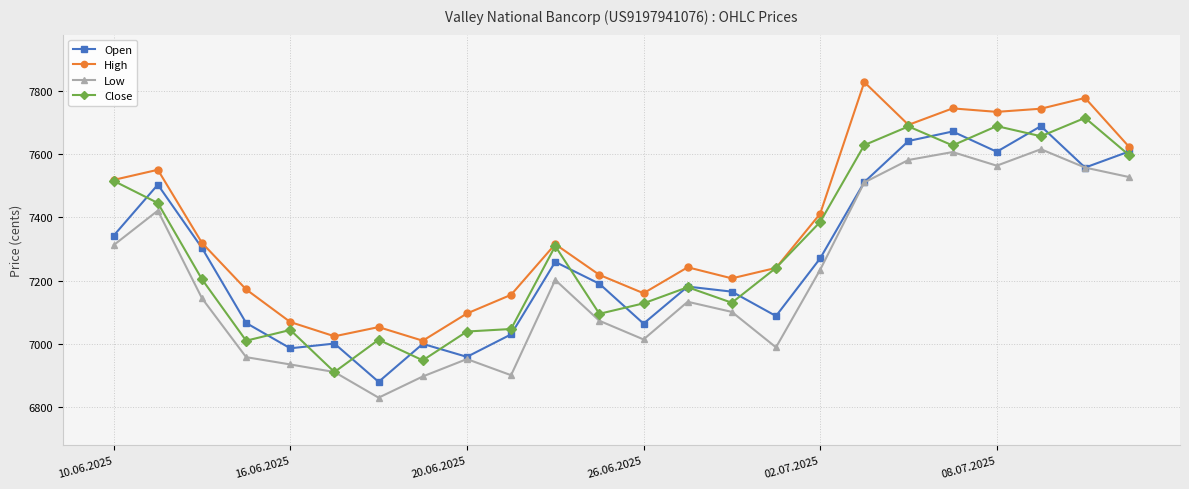

What is the minimum value shown in the chart?

6830